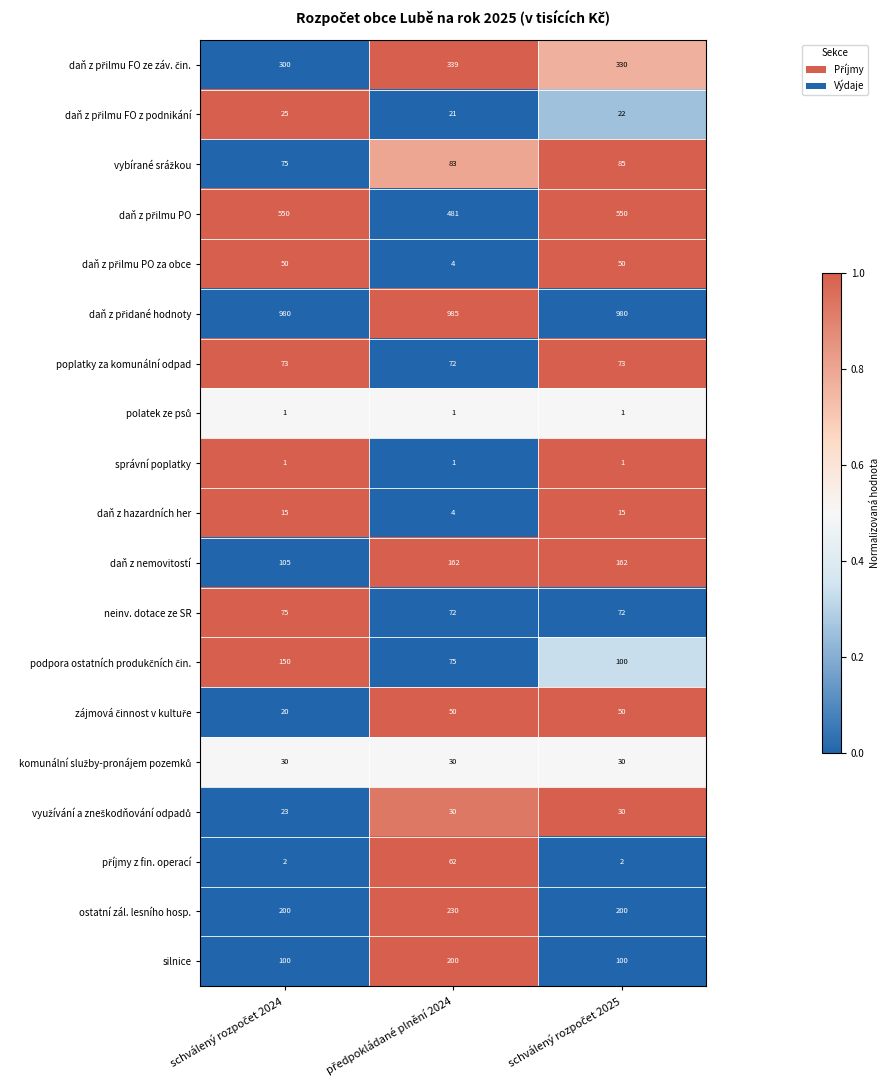

What is the greatest value displayed?

985